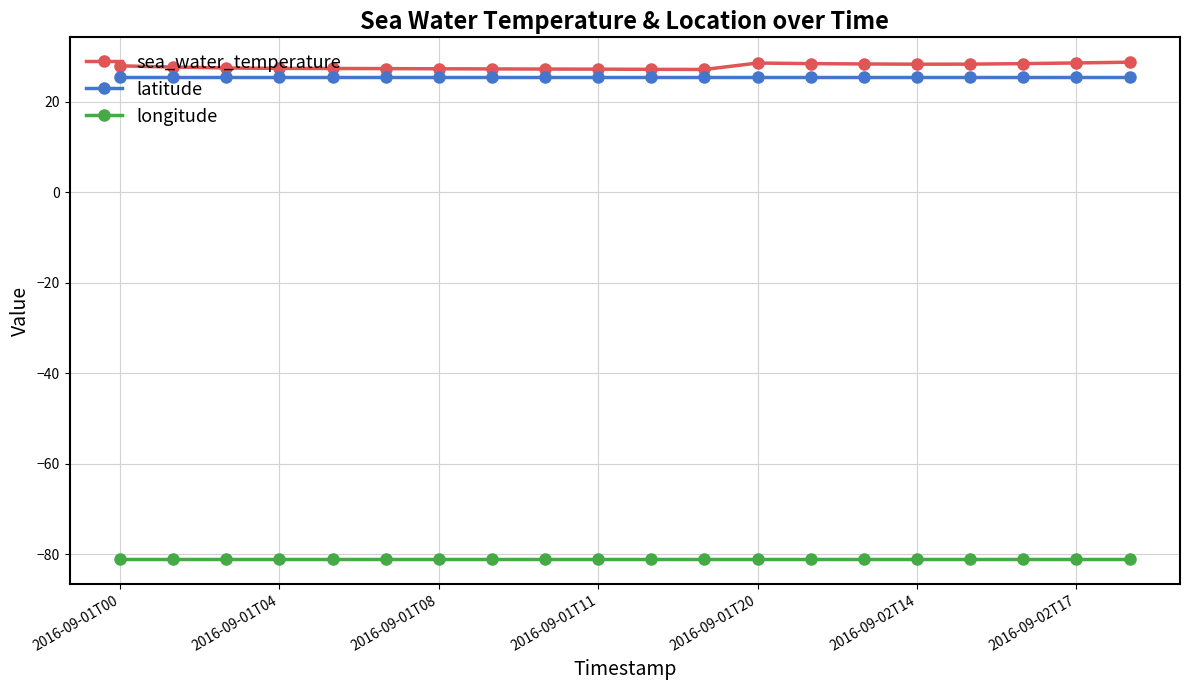

Which series has the widest spread of values?

sea_water_temperature